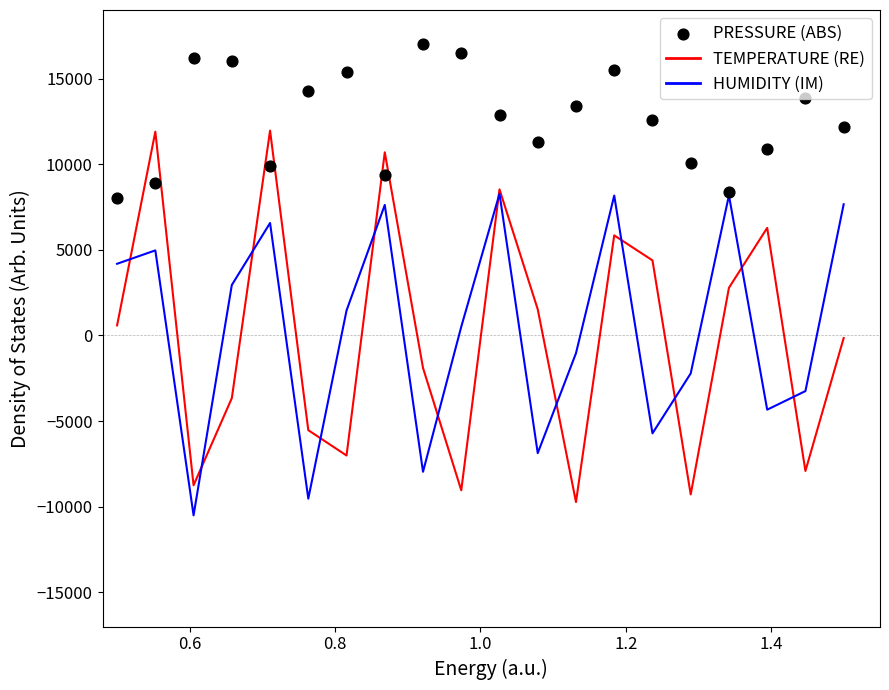

Which series has the widest spread of Y values?

temperature